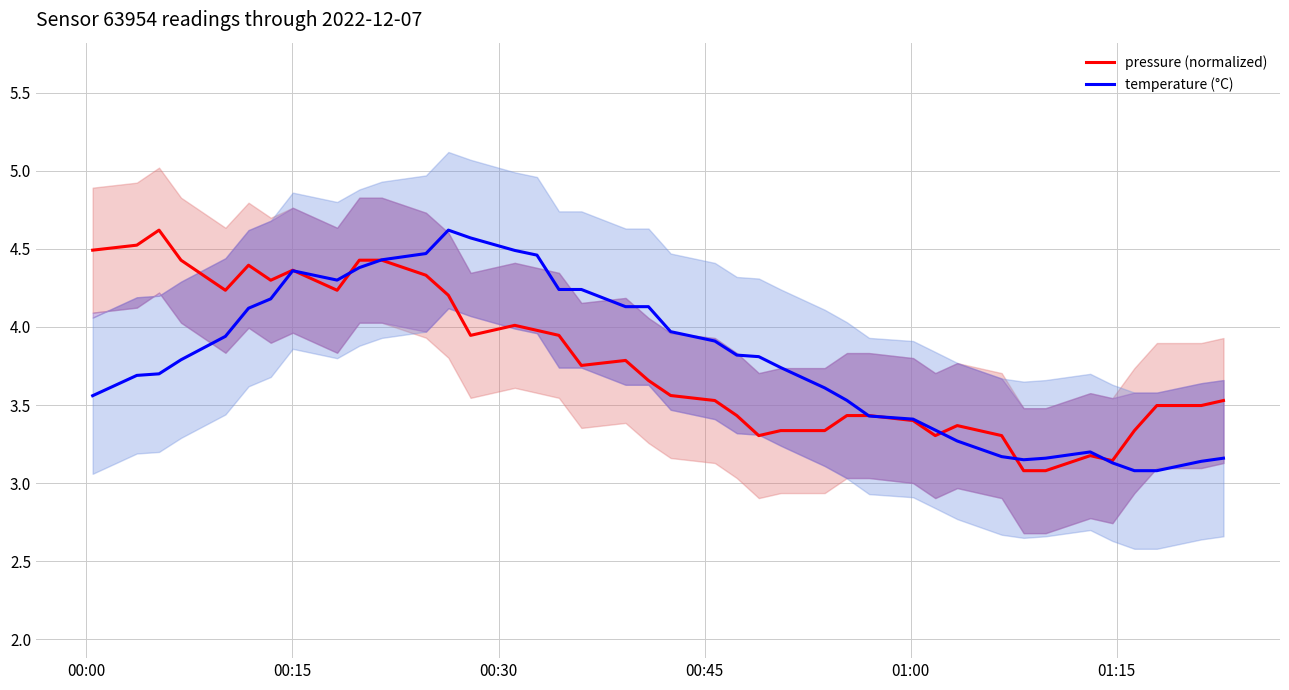

What are all the series names shown in the legend?

pressure (normalized), temperature (°C)